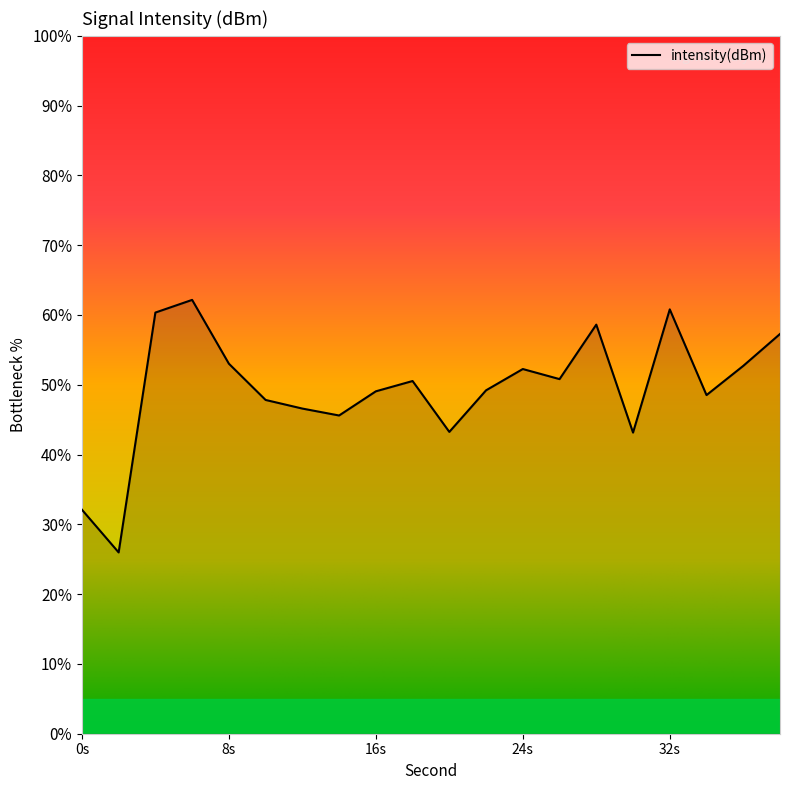

What is the minimum value shown in the chart?

26.0